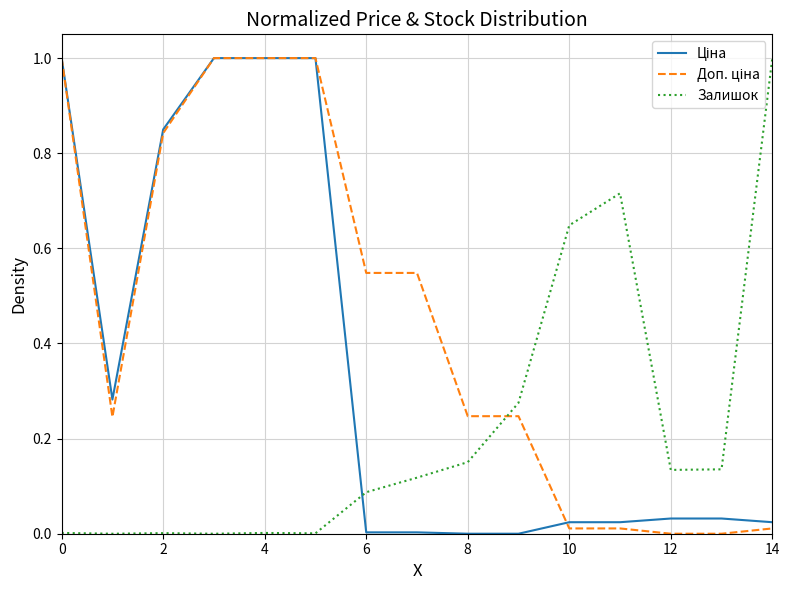

What is the maximum value for Залишок?

1.0